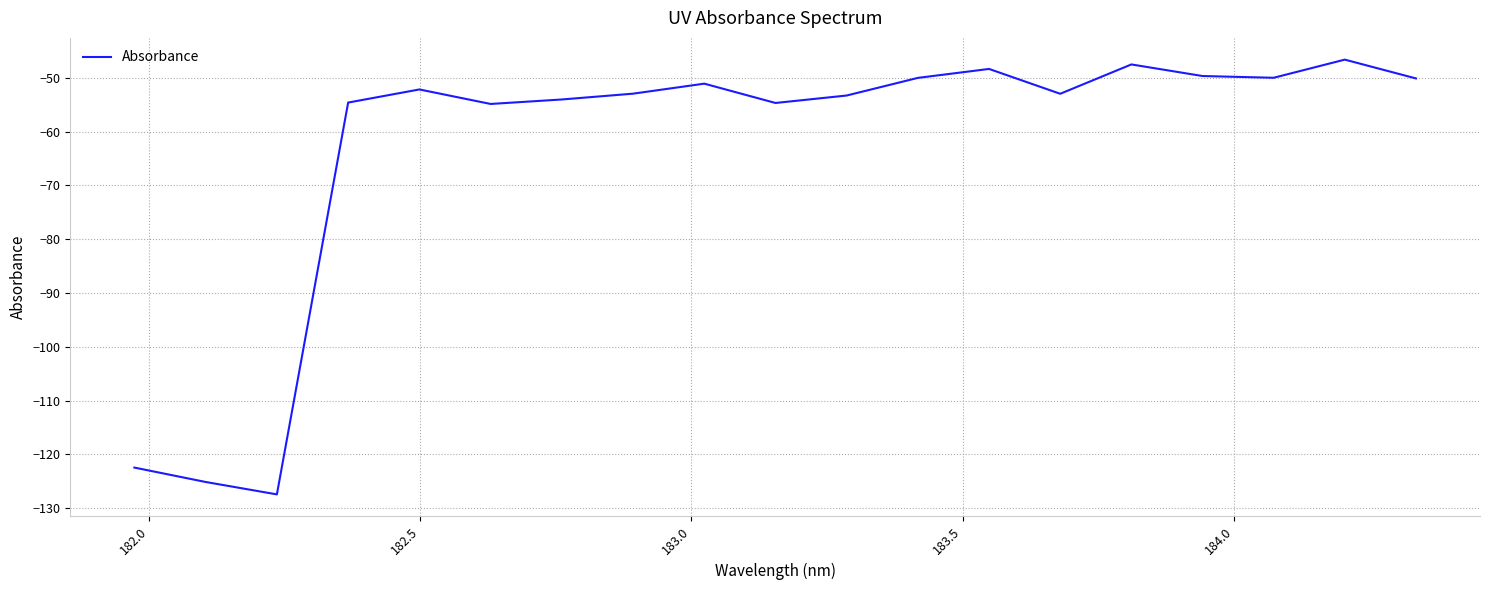

What is the smallest value displayed?

-127.4